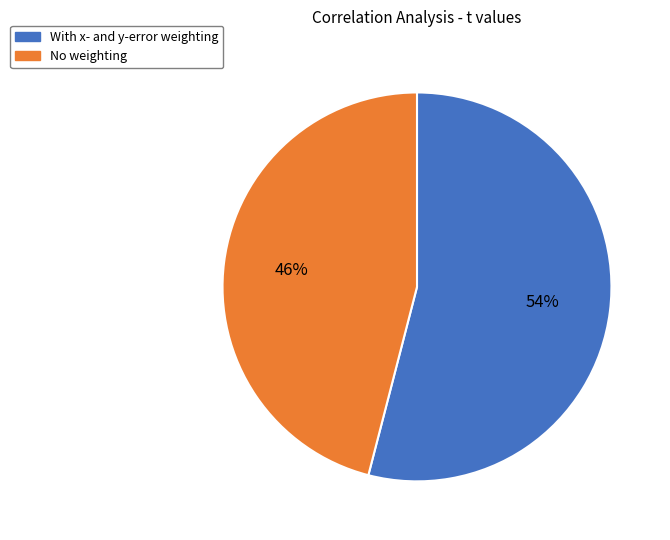

True or false: With x- and y-error weighting accounts for 54% of the total.

True